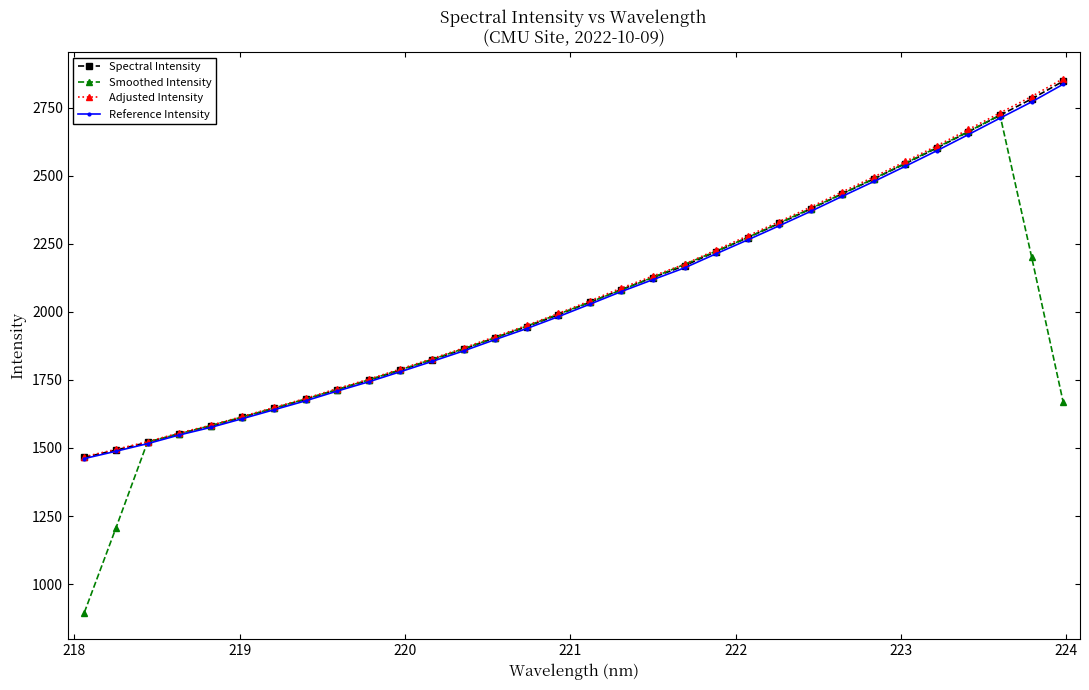

What is the maximum value for Spectral Intensity?

2847.1